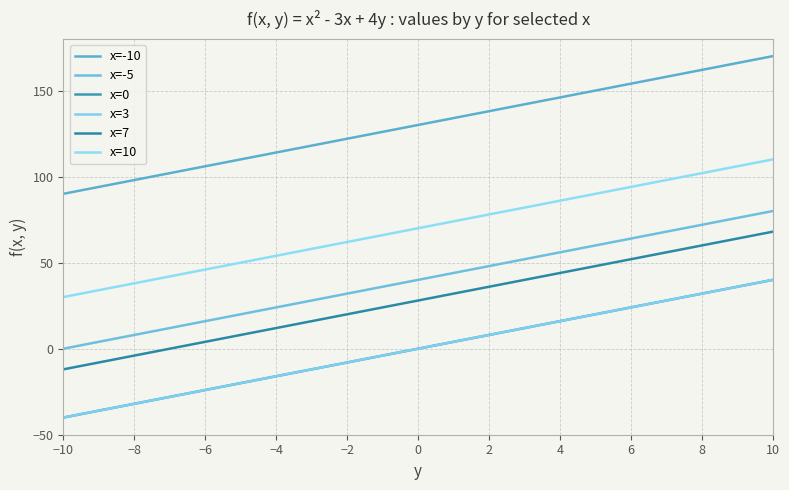

What is the label of the 13th point from the right?

−2